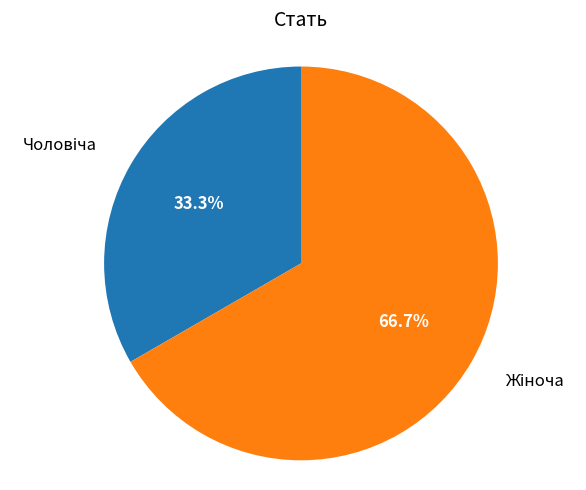

Is there a majority slice in this chart?

Yes